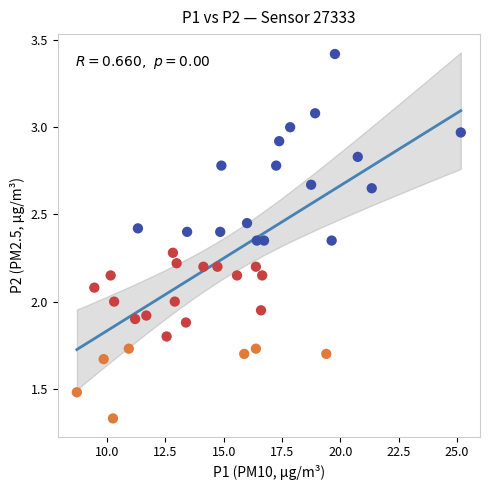

What is the range of X values (max minus min)?

16.5